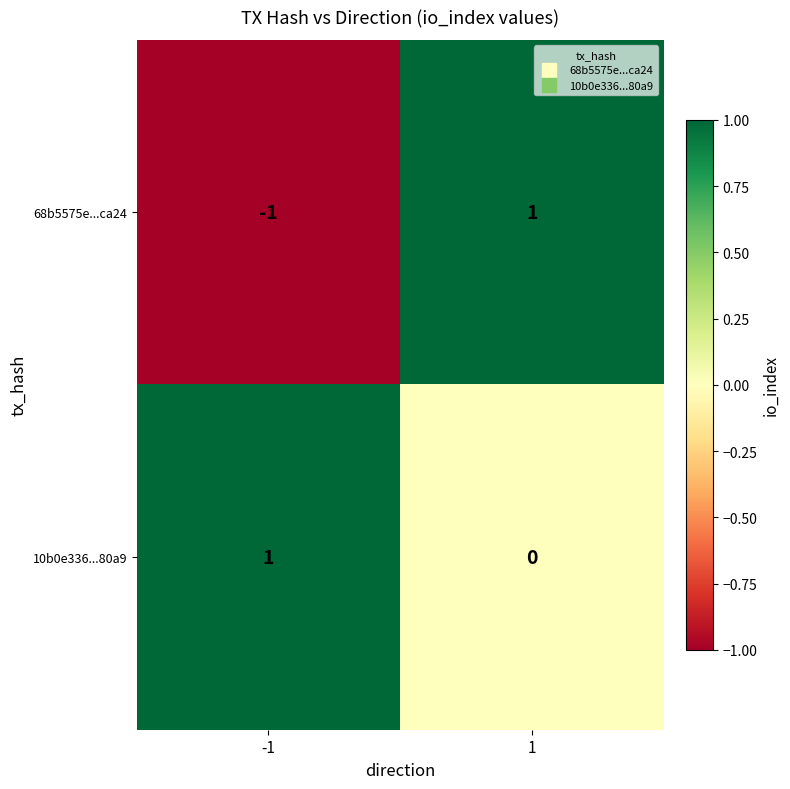

Is the value of 10b0e336...80a9 at 1 greater than the value of 68b5575e...ca24 at -1?

Yes